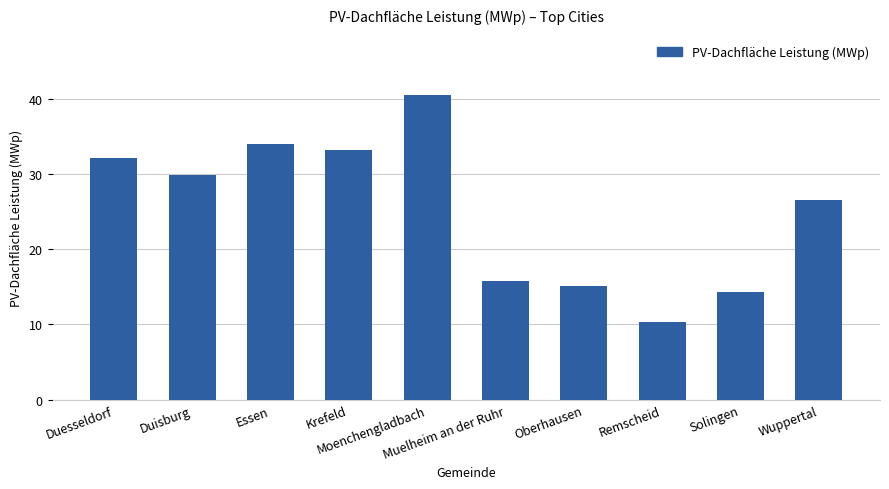

List the labels in order of value, smallest first.

Remscheid, Solingen, Oberhausen, Muelheim an der Ruhr, Wuppertal, Duisburg, Duesseldorf, Krefeld, Essen, Moenchengladbach